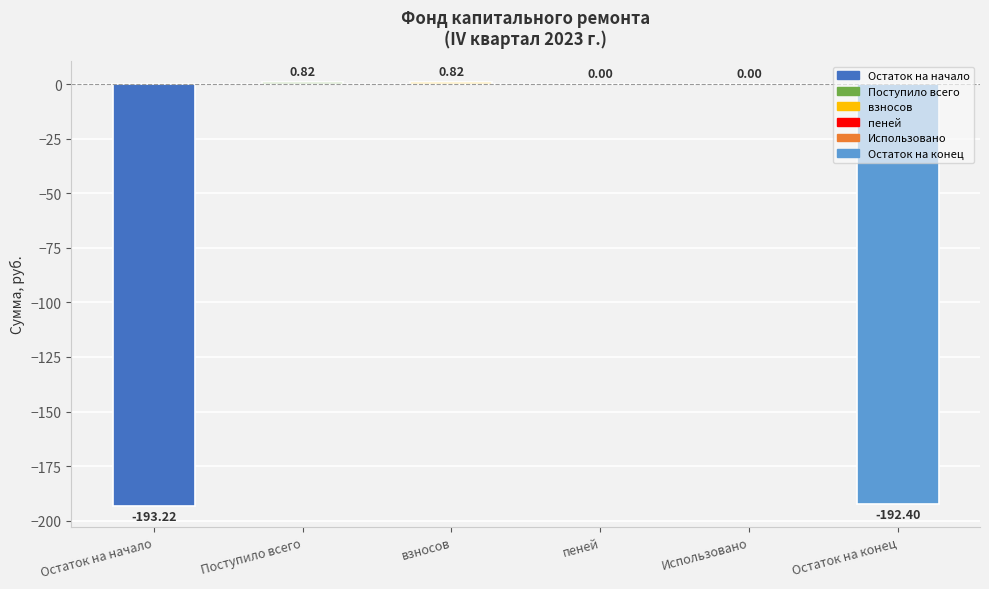

At which label does the data first exceed 0?

Поступило всего